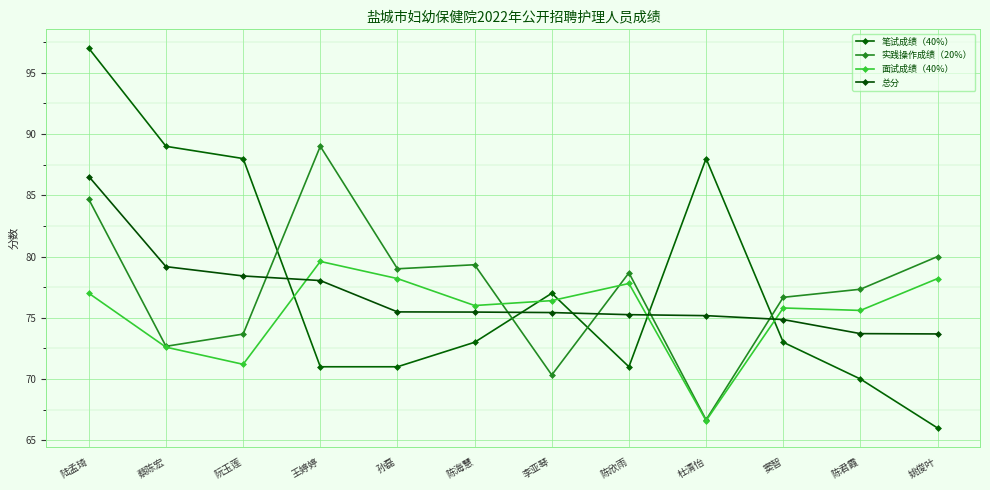

Reading right to left, extract all data points from this chart.

笔试成绩（40%）: 66.0	70.0	73.0	88.0	71.0	77.0	73.0	71.0	71.0	88.0	89.0	97.0
实践操作成绩（20%）: 80.0	77.3	76.7	66.7	78.7	70.3	79.3	79.0	89.0	73.7	72.7	84.7
面试成绩（40%）: 78.2	75.6	75.8	66.6	77.8	76.4	76.0	78.2	79.6	71.2	72.6	77.0
总分: 73.7	73.7	74.9	75.2	75.3	75.4	75.5	75.5	78.0	78.4	79.2	86.5